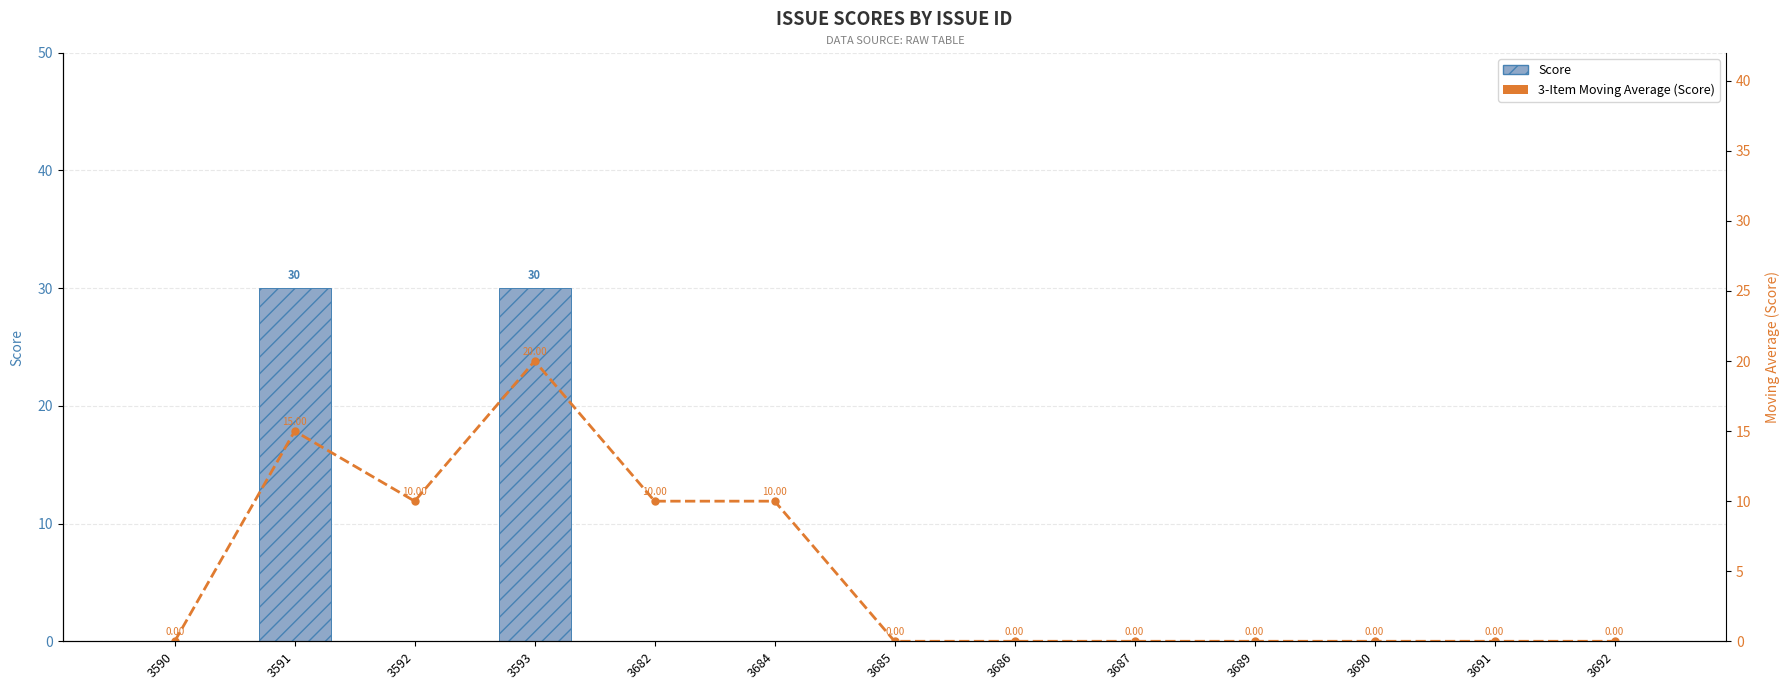

Rank the series at 3692 from lowest to highest value.

Score, 3-Item Moving Average (Score)